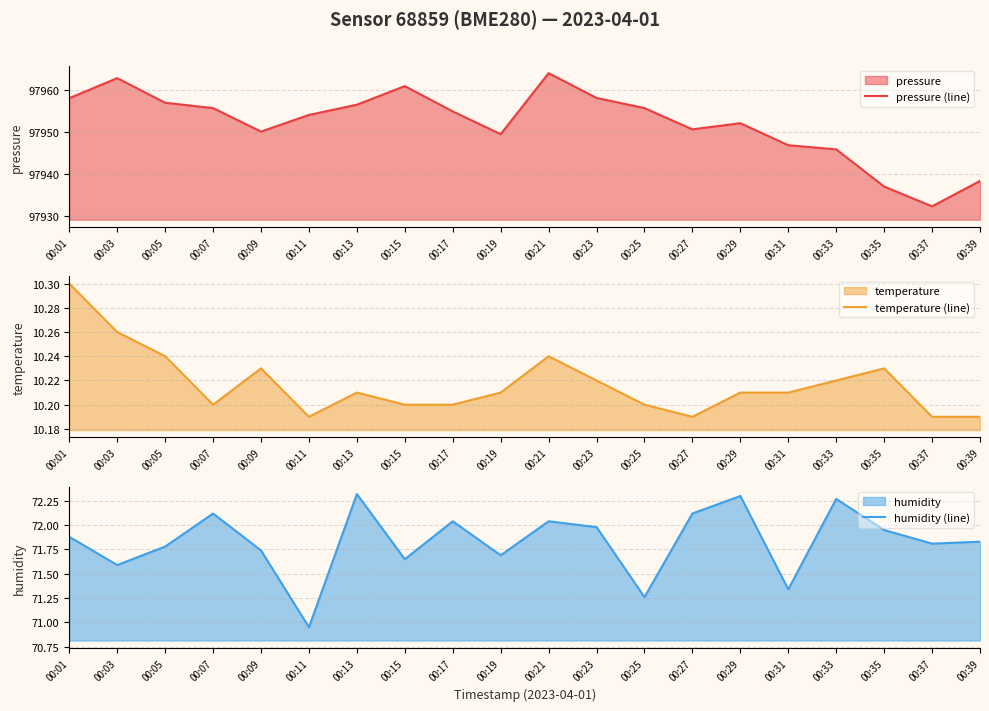

What is the value of the humidity (line) point at the 2nd from the left?

71.6